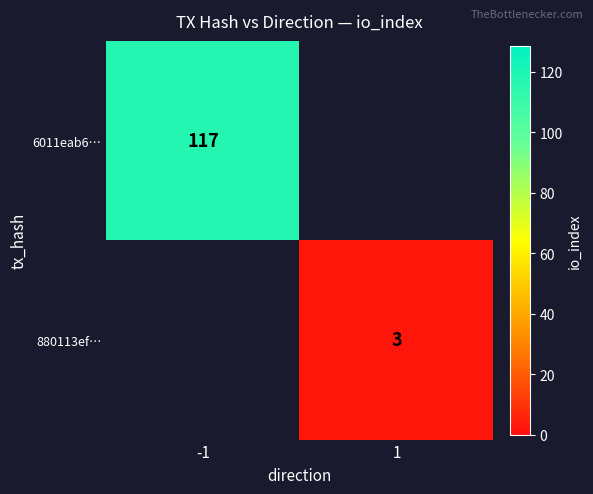

Is it true that 6011eab6… equals 117 at -1?

True